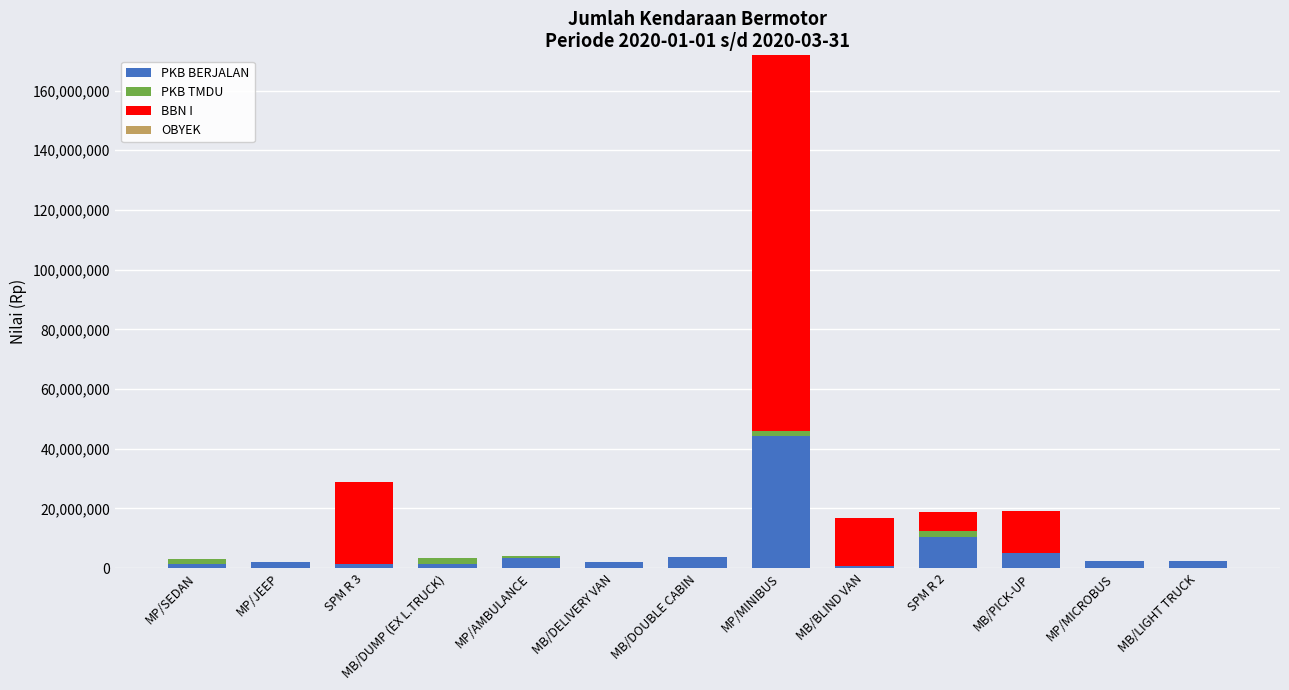

What is the total value across all series at MP/AMBULANCE?

4098418